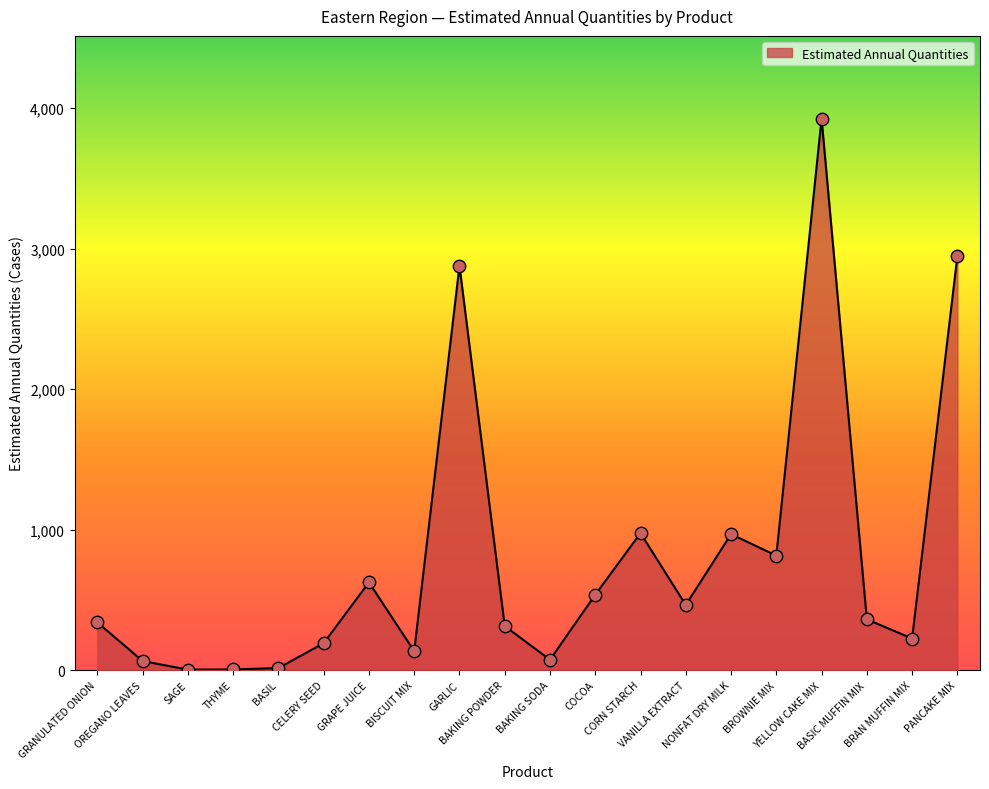

Approximately how many times larger is the value at BAKING POWDER compared to BISCUIT MIX?

2.3